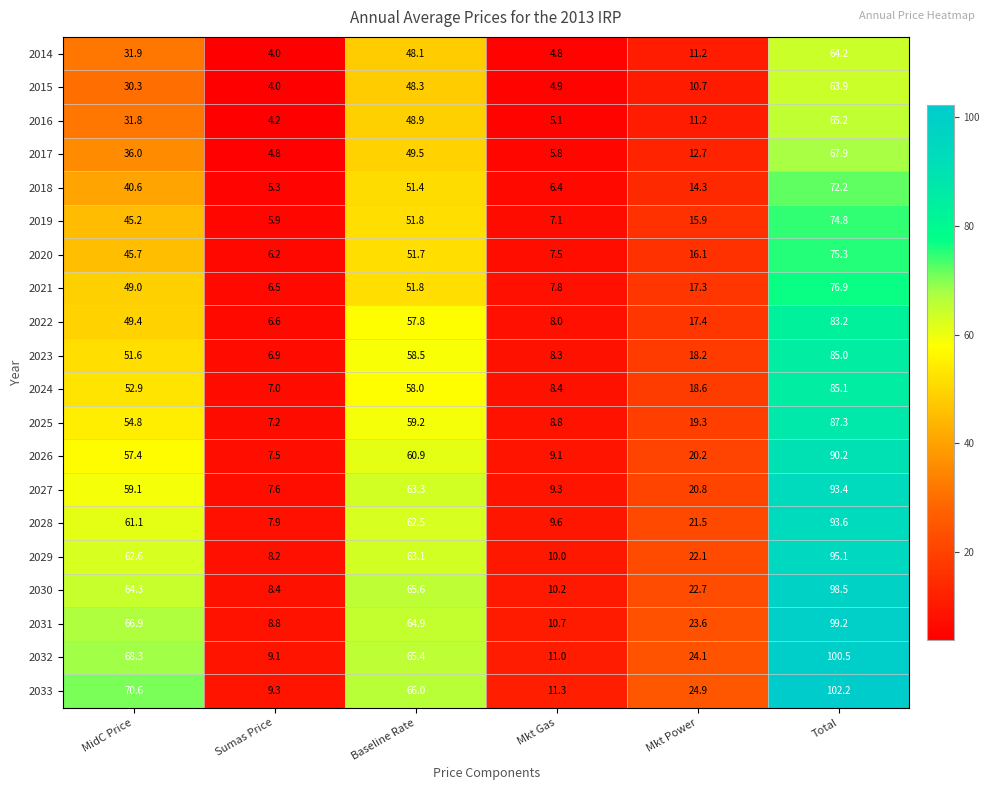

Rank the series by their maximum value, from lowest to highest.

2015, 2014, 2016, 2017, 2018, 2019, 2020, 2021, 2022, 2023, 2024, 2025, 2026, 2027, 2028, 2029, 2030, 2031, 2032, 2033